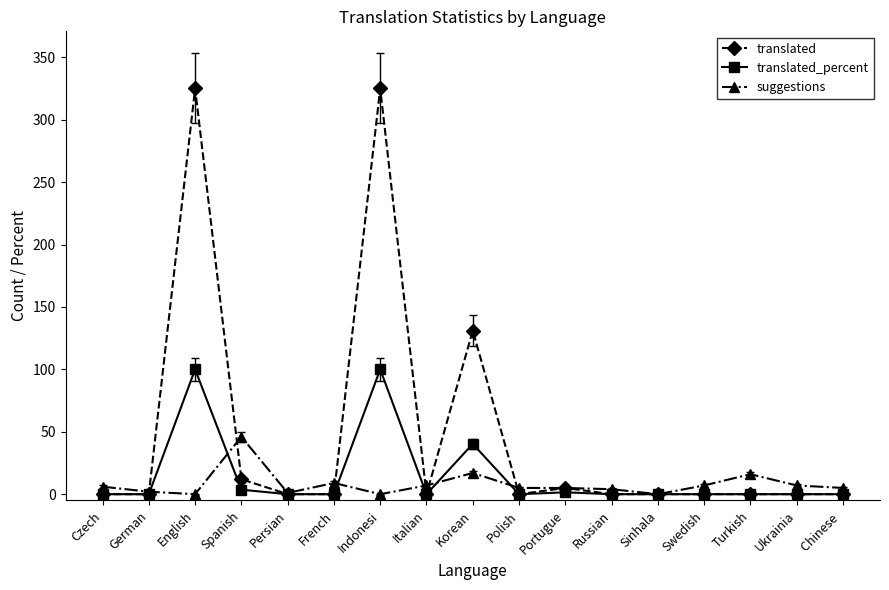

What is the difference between the maximum and second lowest values in the suggestions series?

46.0